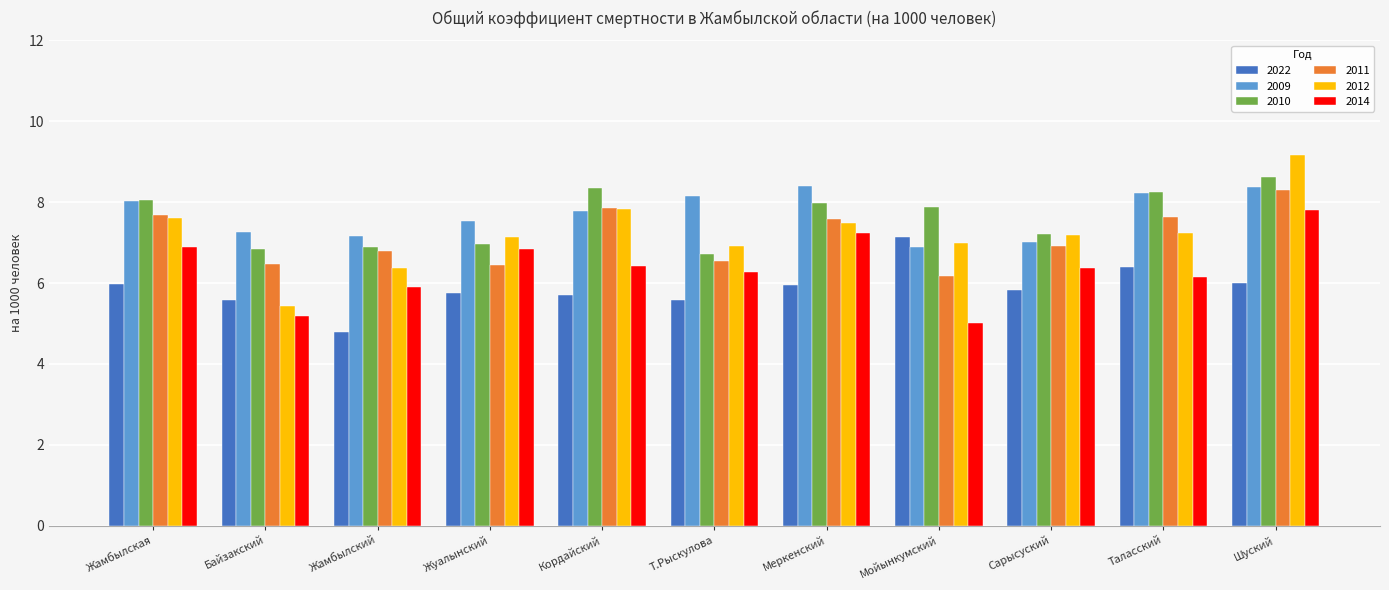

What value does the 2010 series have at Жамбылская?

8.1